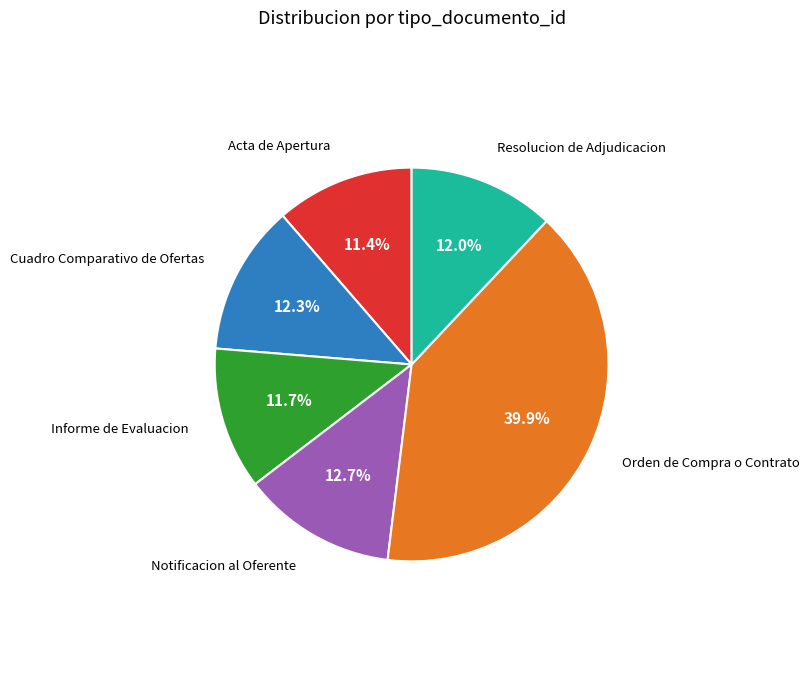

How many slices are in this pie chart?

6